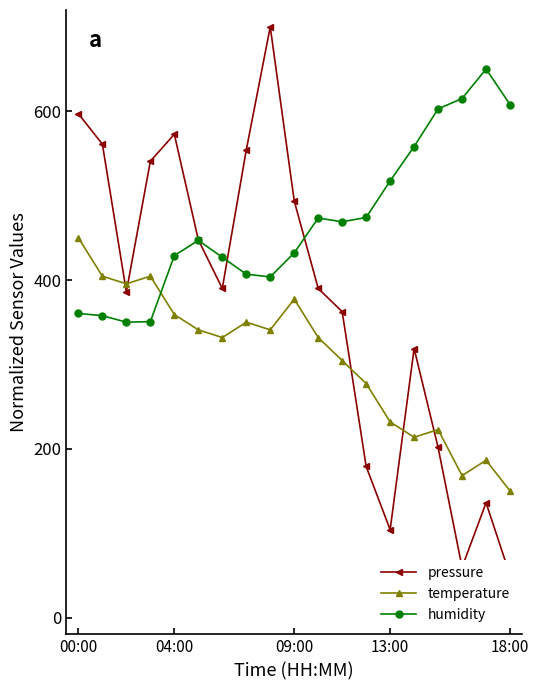

What is the lowest value of the humidity series?

350.0